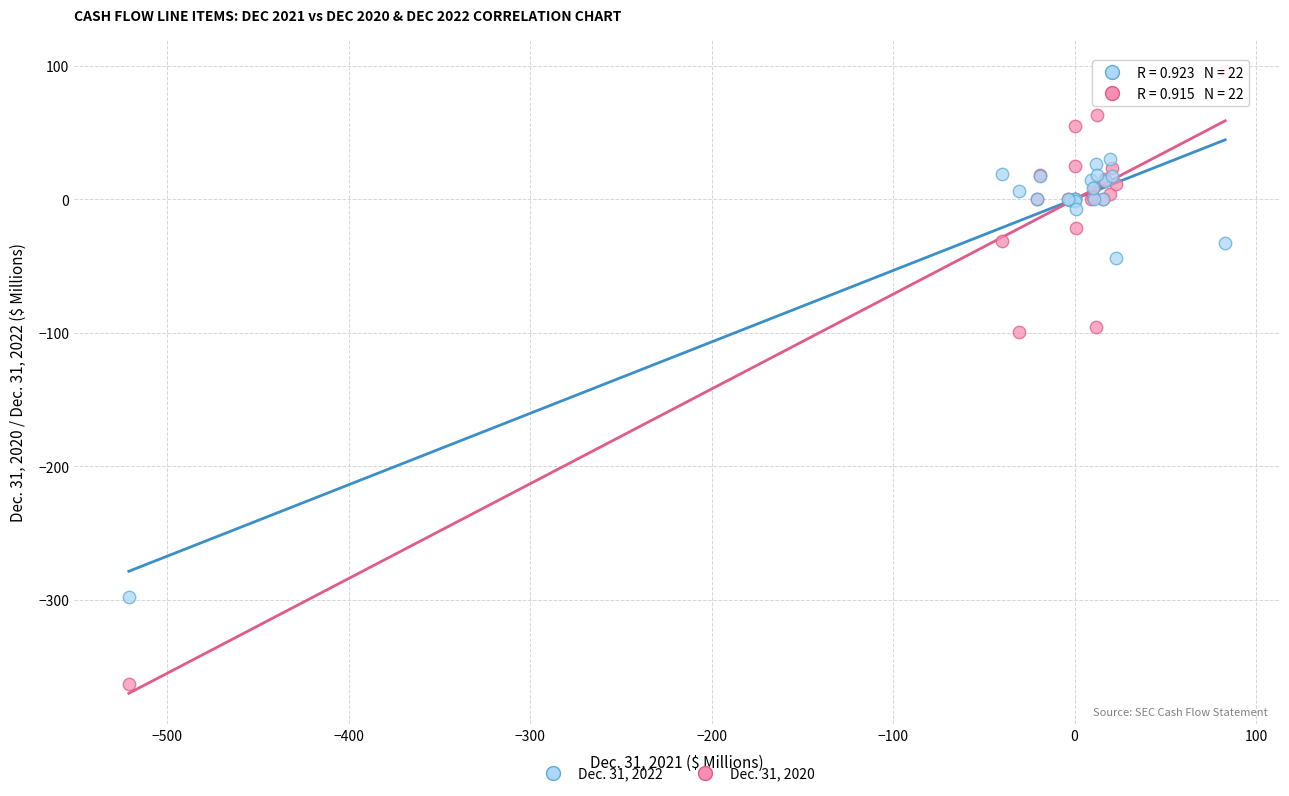

What is the X range (max minus min) for the scatter plot?

604.1